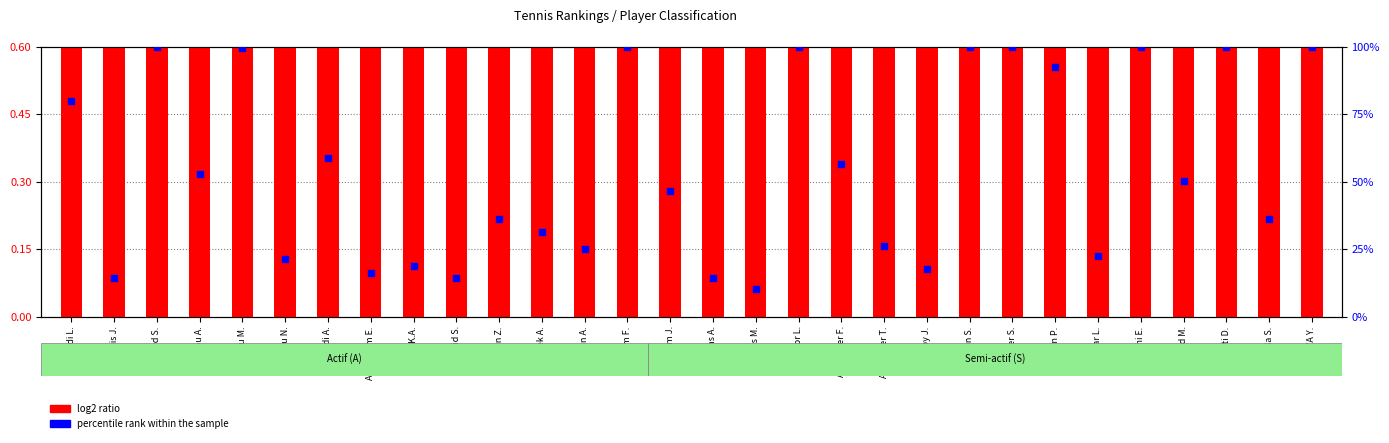

Which series has the widest spread of Y values?

percentile rank within the sample